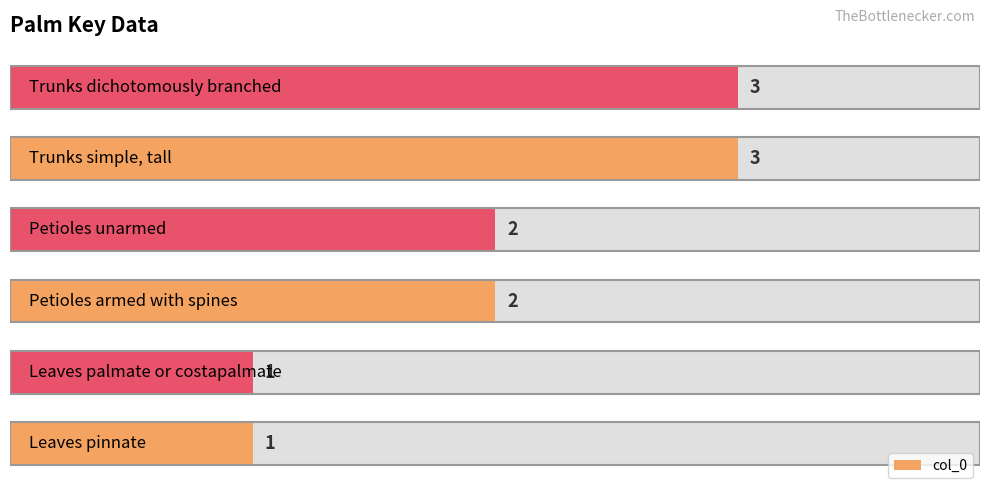

What is the smallest value displayed?

1